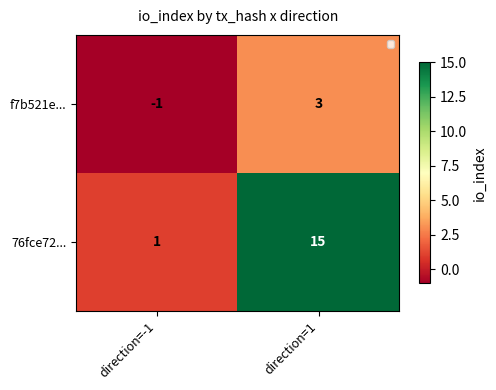

Between direction=-1 and direction=1, which series saw the biggest shift?

76fce72...